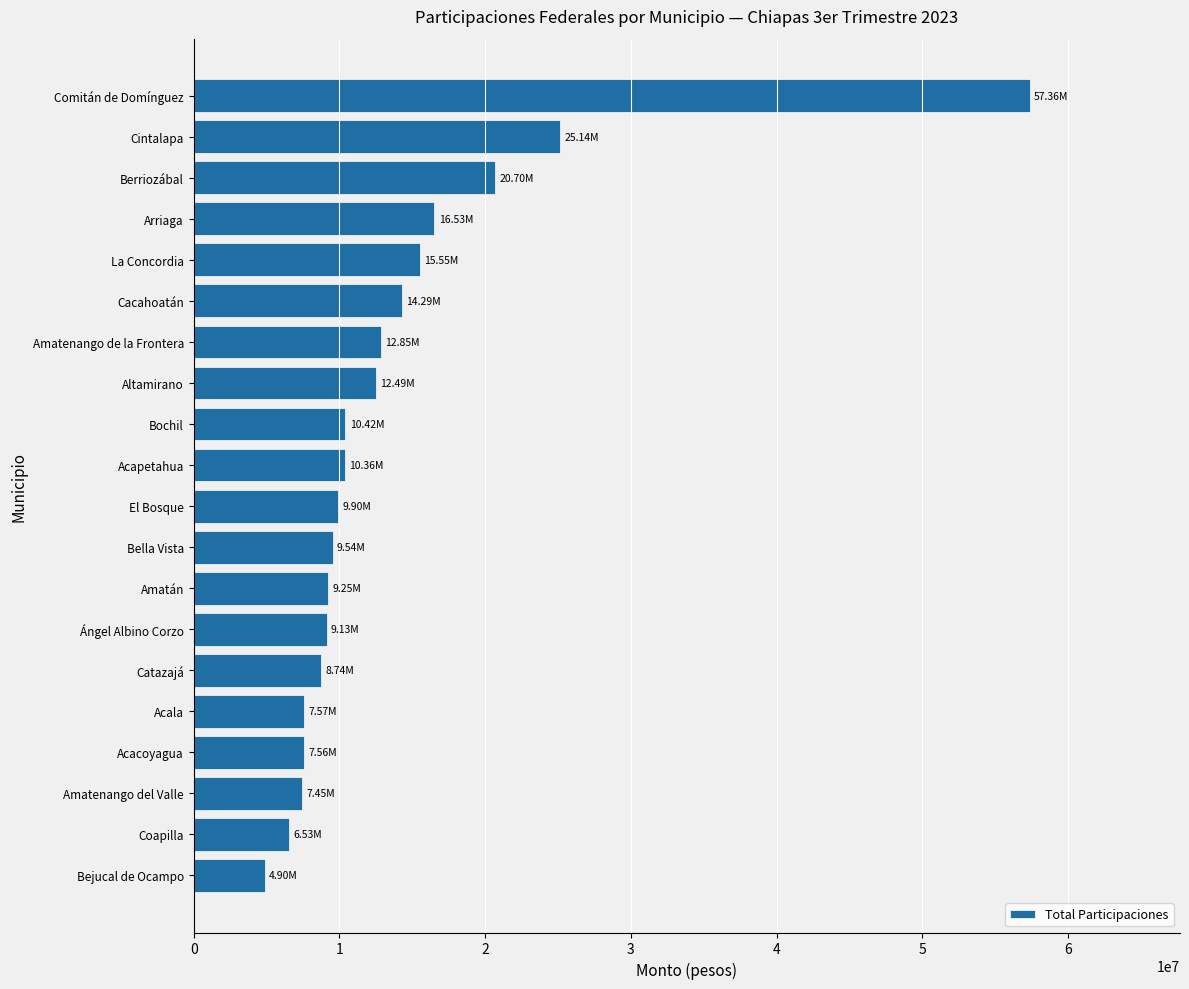

Between Amatenango de la Frontera and La Concordia, which is larger?

La Concordia